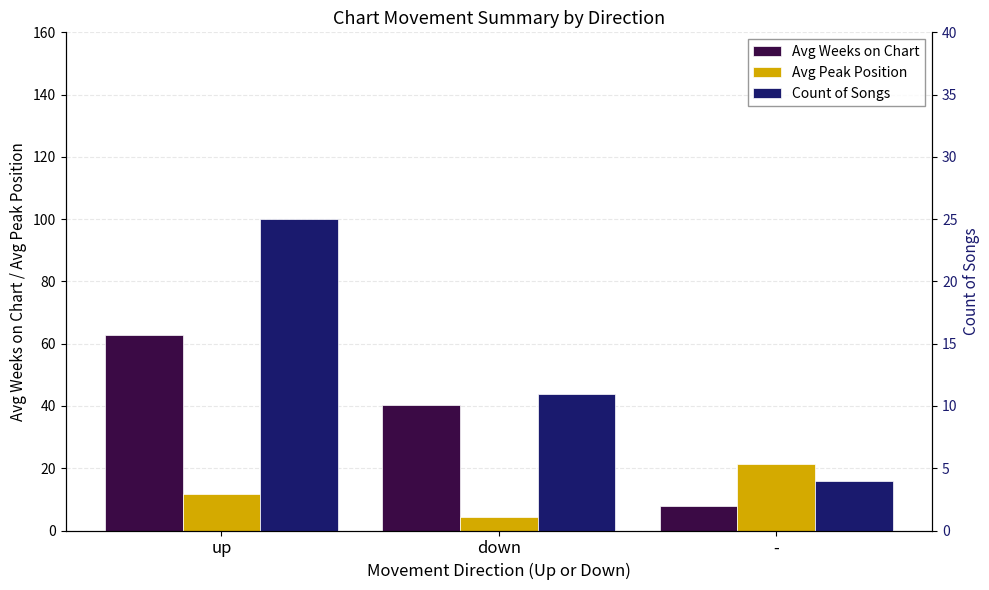

What is the label of the 2nd bar from the left?

down